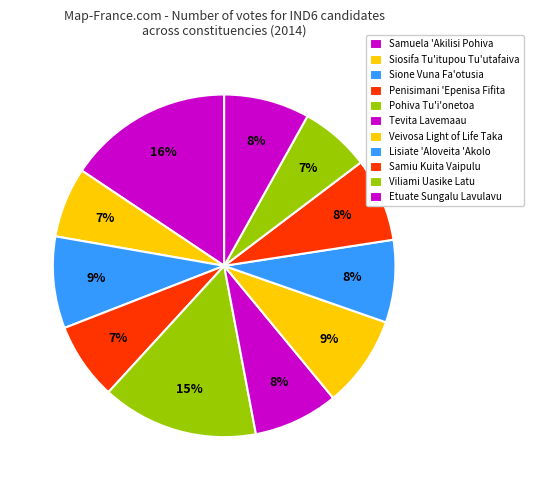

To the nearest percent, what portion does Pohiva Tu'i'onetoa represent?

15%